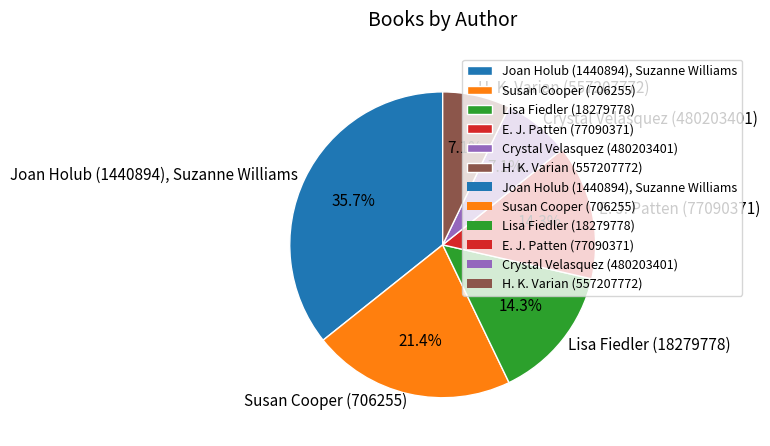

What percentage do H. K. Varian (557207772) and Lisa Fiedler (18279778) together represent?

21.4%